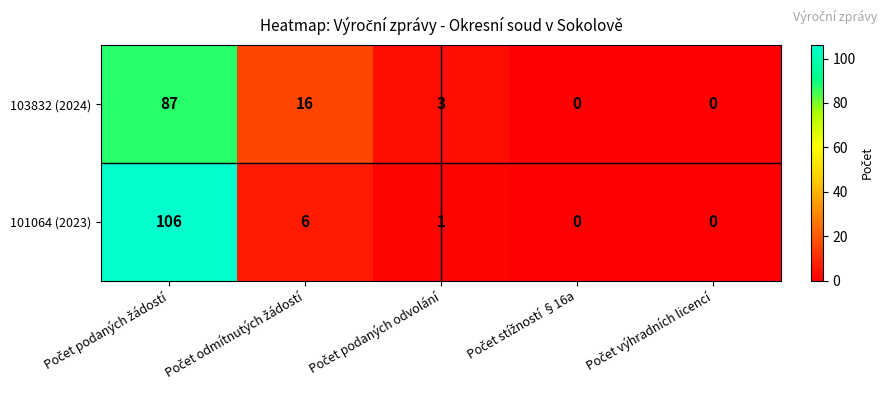

Which series has the largest total across all categories?

101064 (2023)